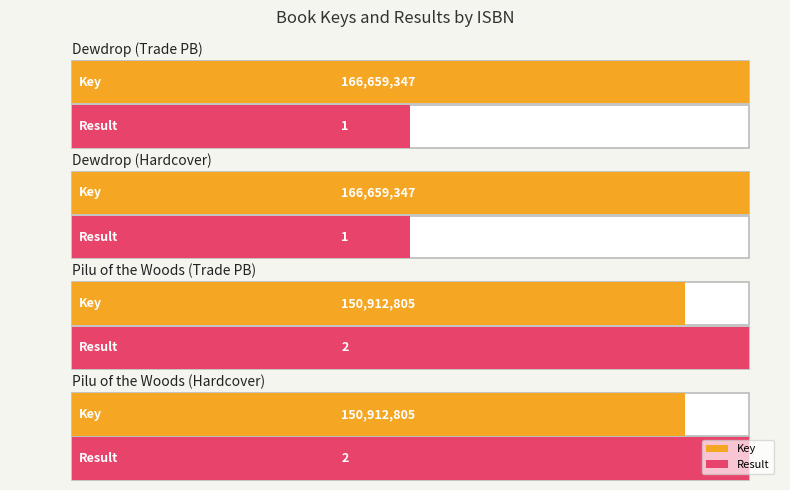

The value of Key at 9781620105634 is 150912805. True or false?

True